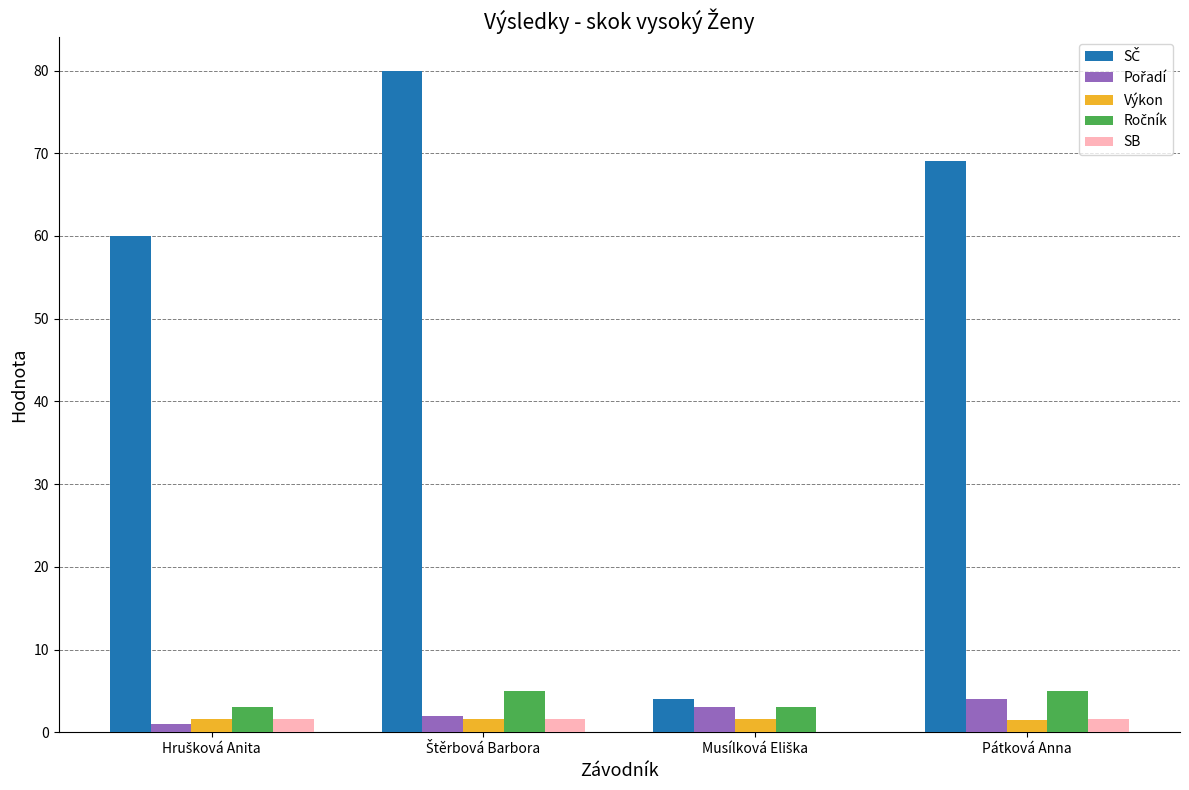

What is the sum of all SB values?

4.8